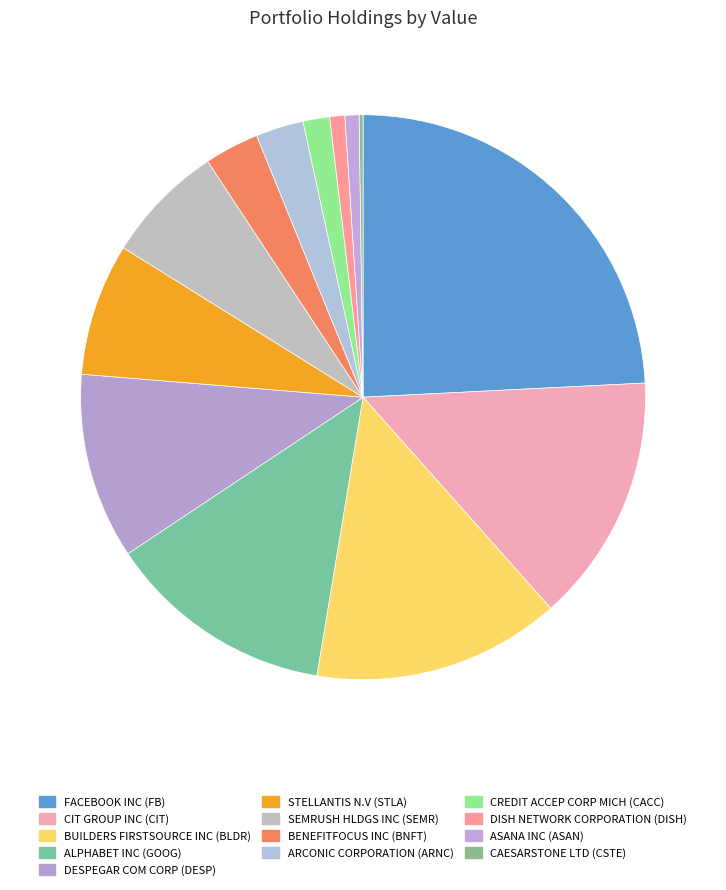

Count the number of slices in the pie.

13